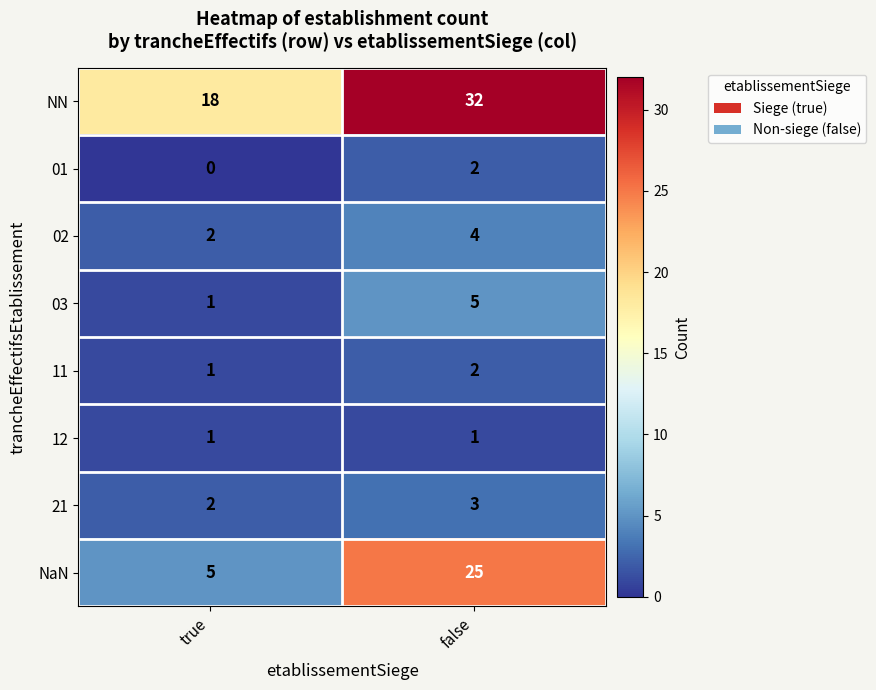

What is the average value of the 03 series?

3